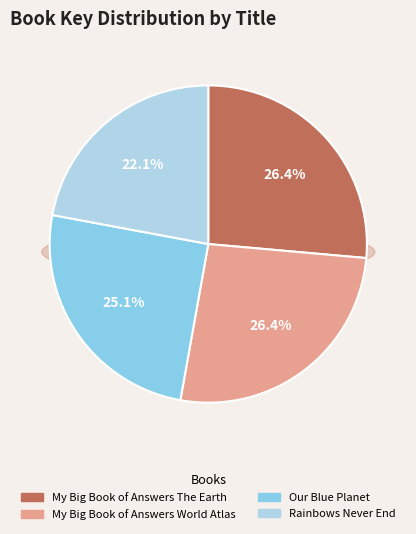

Is it true that Our Blue Planet is 25% of the pie?

True